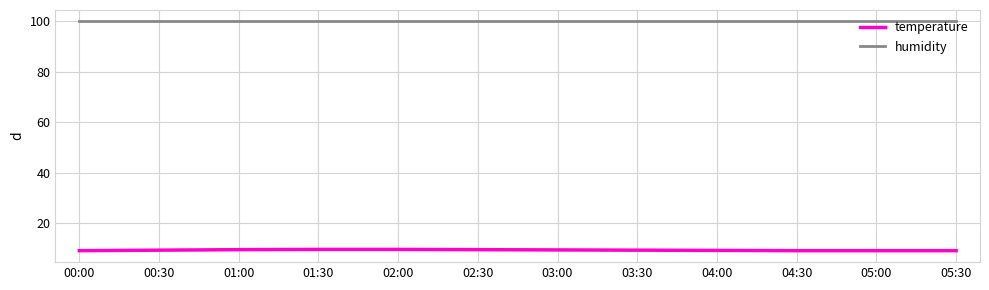

What is the difference between the highest and lowest values at 04:00?

90.6